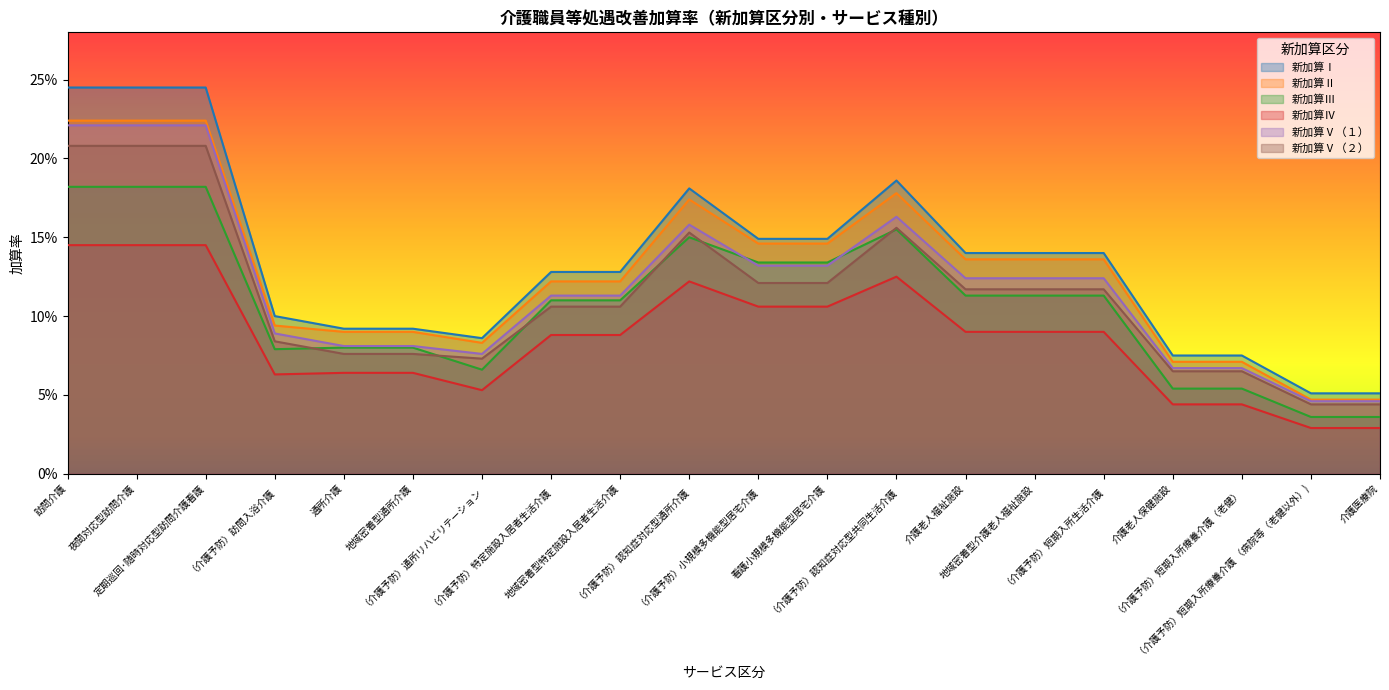

At which category does 新加算Ⅲ reach its first local peak?

（介護予防）認知症対応型通所介護